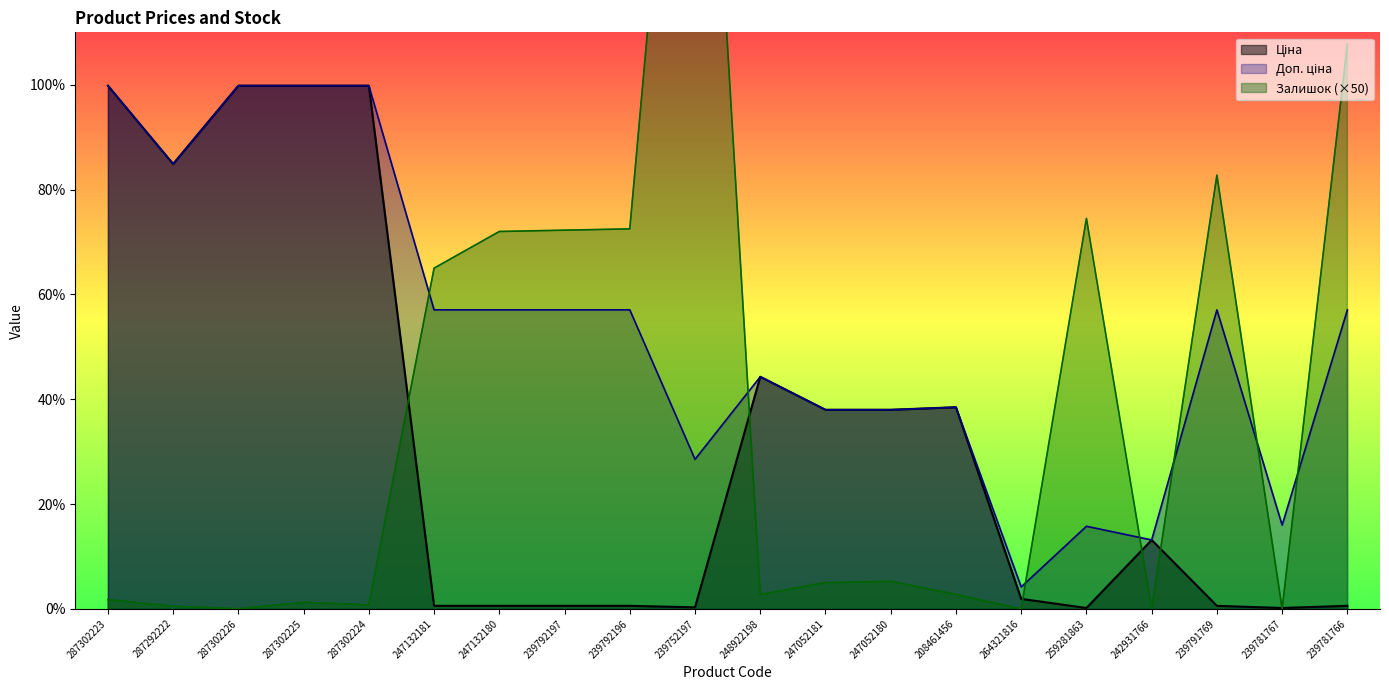

True or false: Ціна has a value of 172.9 at 239792197.

False